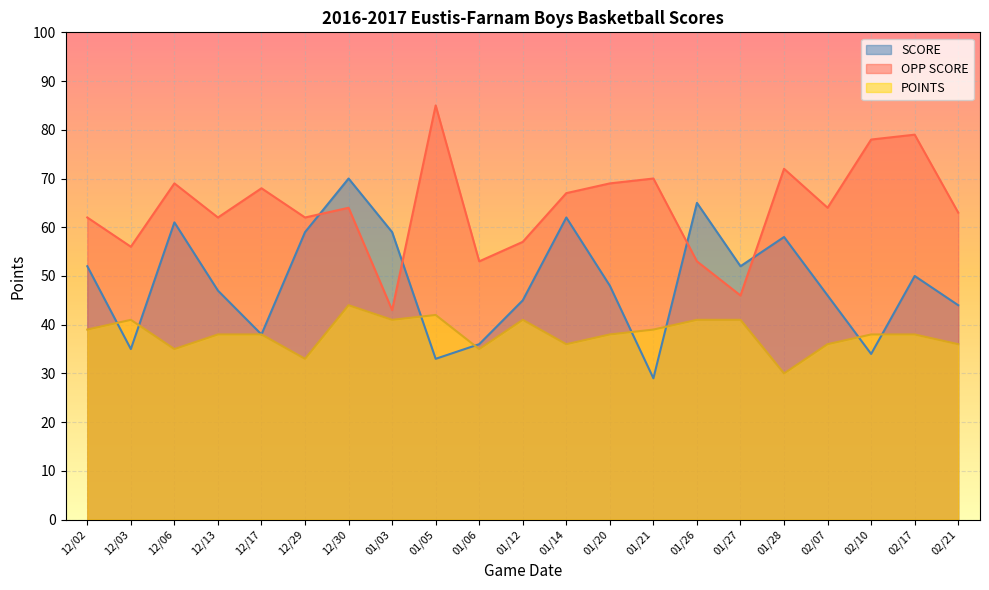

Which series changed the most between 01/27 and 02/07?

OPP SCORE